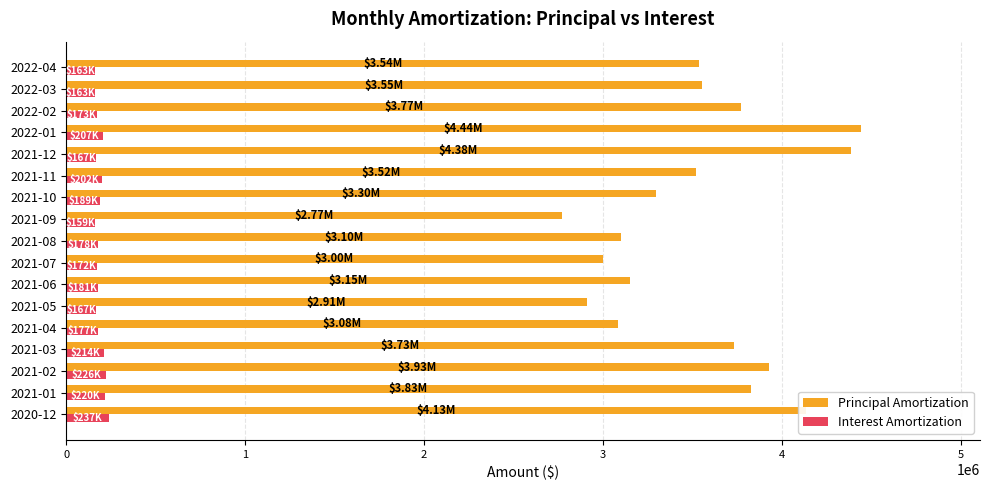

What is the difference between the maximum and minimum values in the Principal Amortization series?

1668267.6